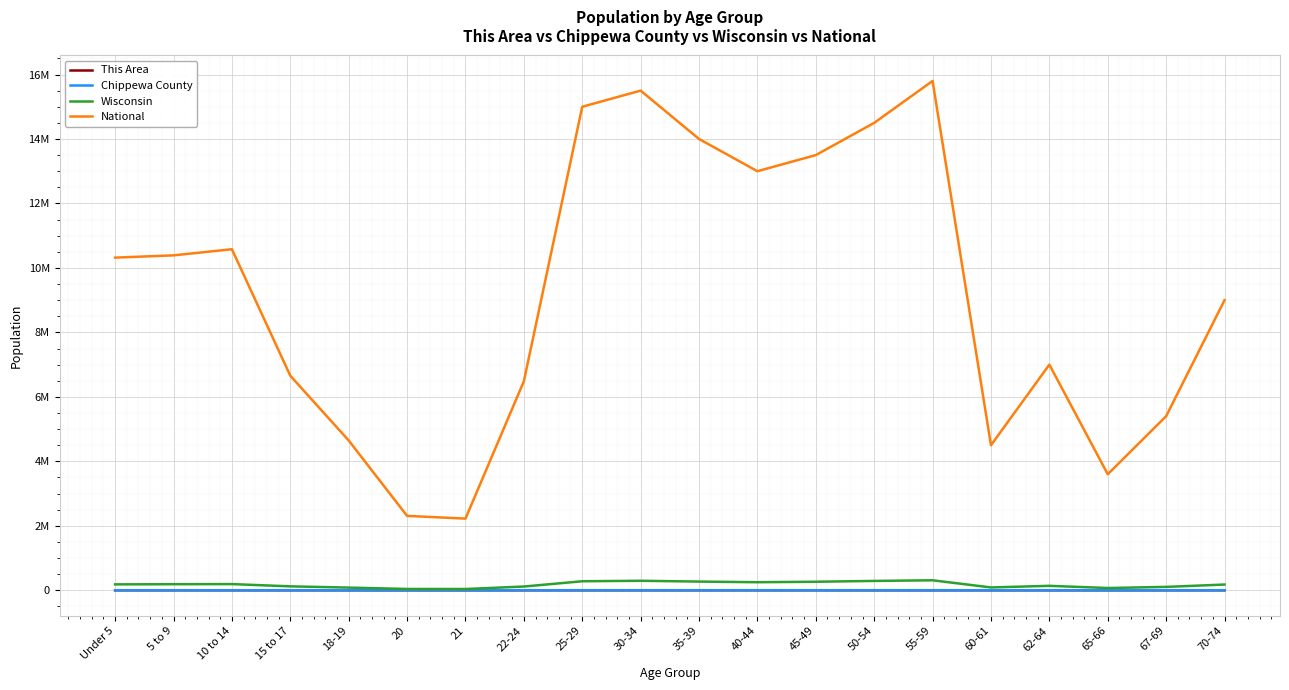

What is the average value of the Wisconsin series?

175230